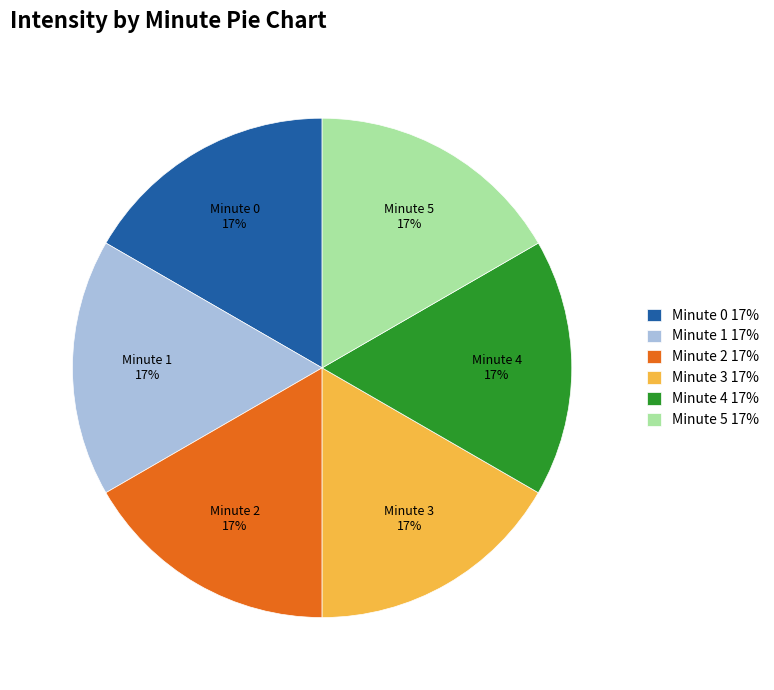

True or false: Minute 5 17% accounts for 30% of the total.

False